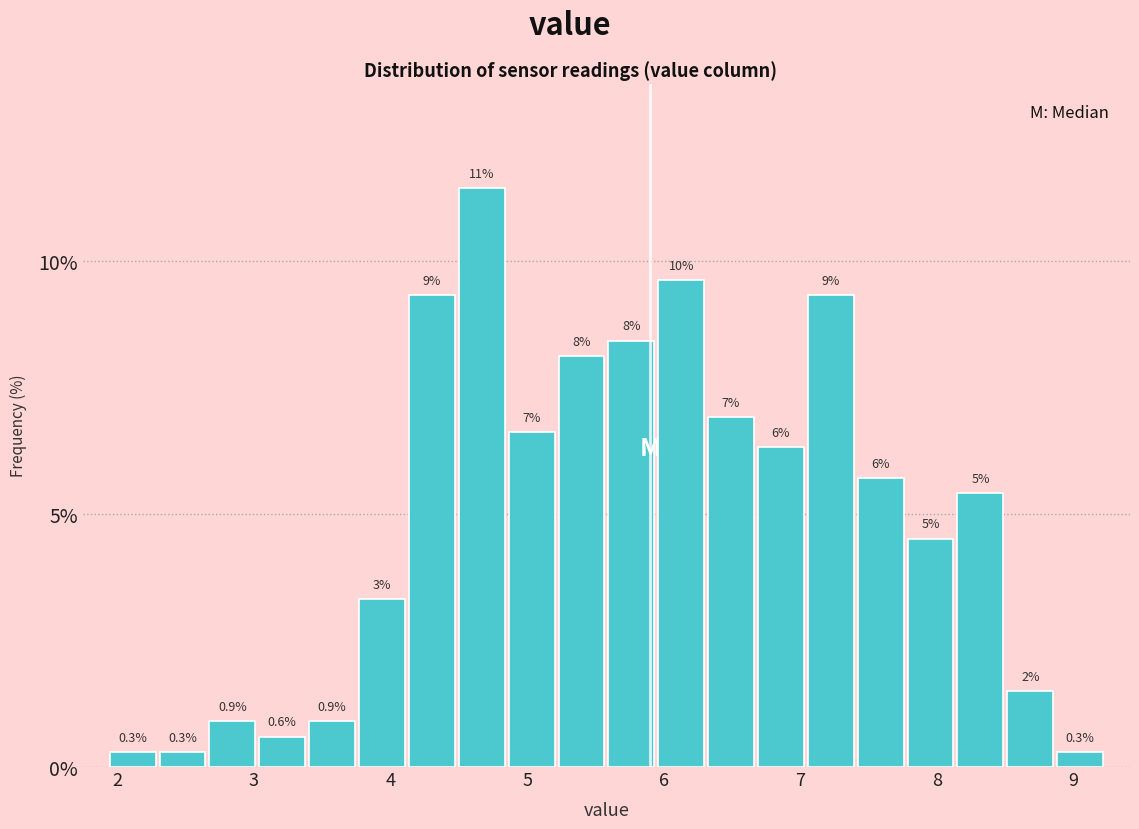

Around what value on the x-axis is the tallest bar? Give the approximate position of its centre, as read against the axis.

4.7